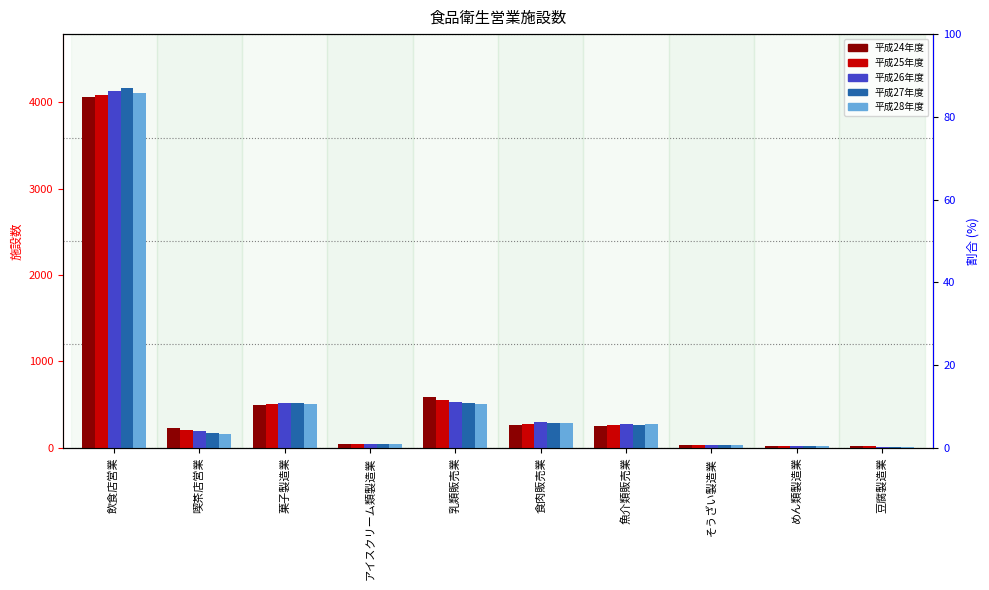

What is the difference between the 平成24年度 values at 乳類販売業 and 魚介類販売業?

344